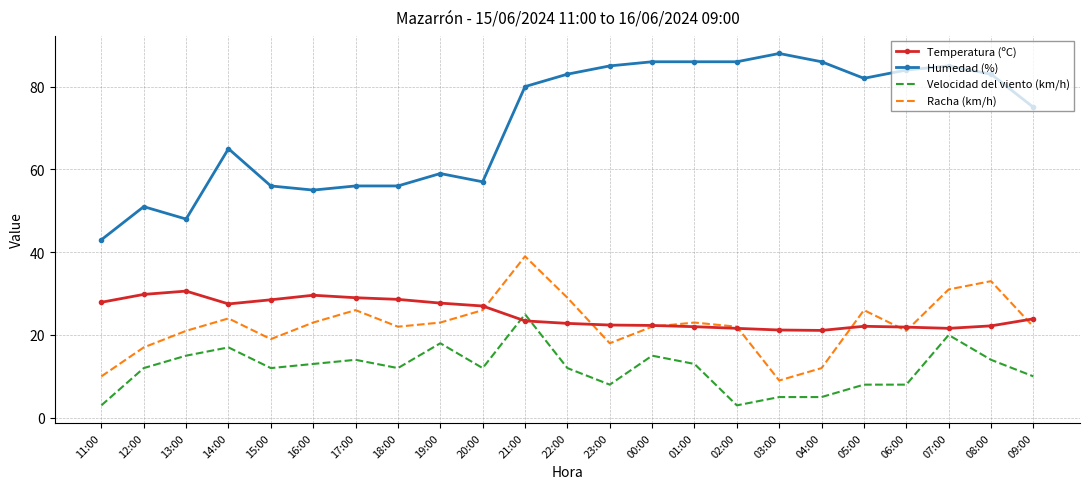

Which series has the largest range (max minus min)?

Humedad (%)